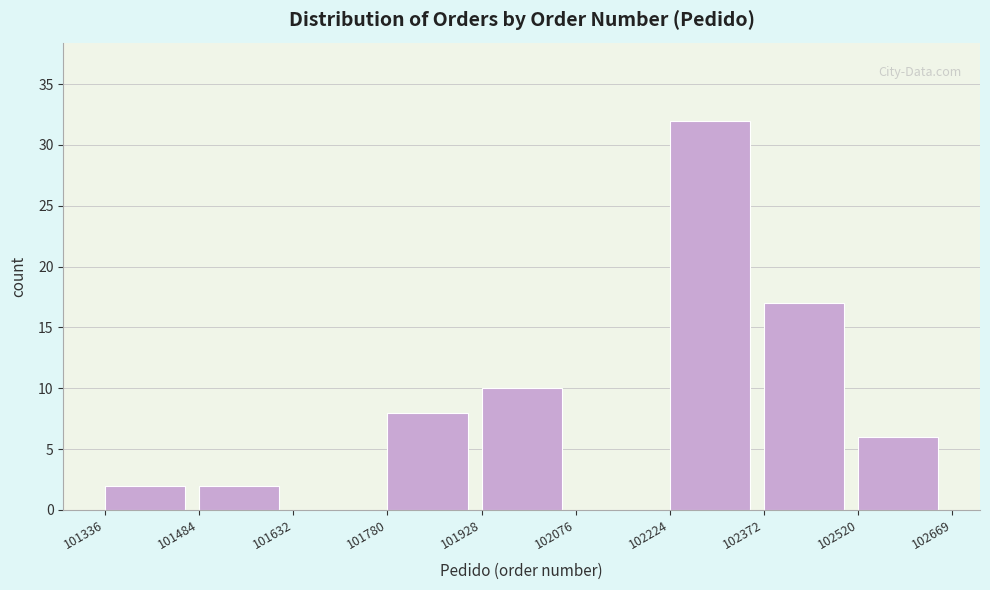

How tall is the bar that spans 101780 to 101928 on the x-axis? The values are not printed on the chart, so give them approximately, as read against the axis.

8